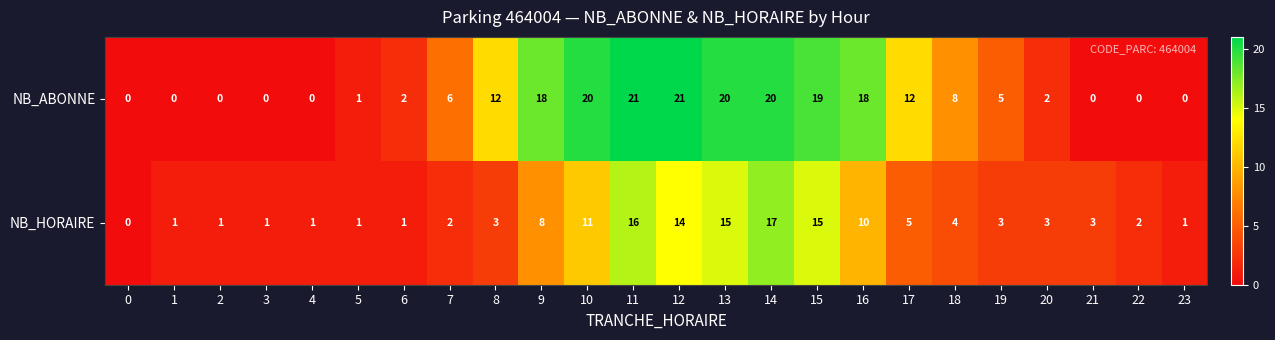

Where is NB_HORAIRE nearest to the value 8?

9